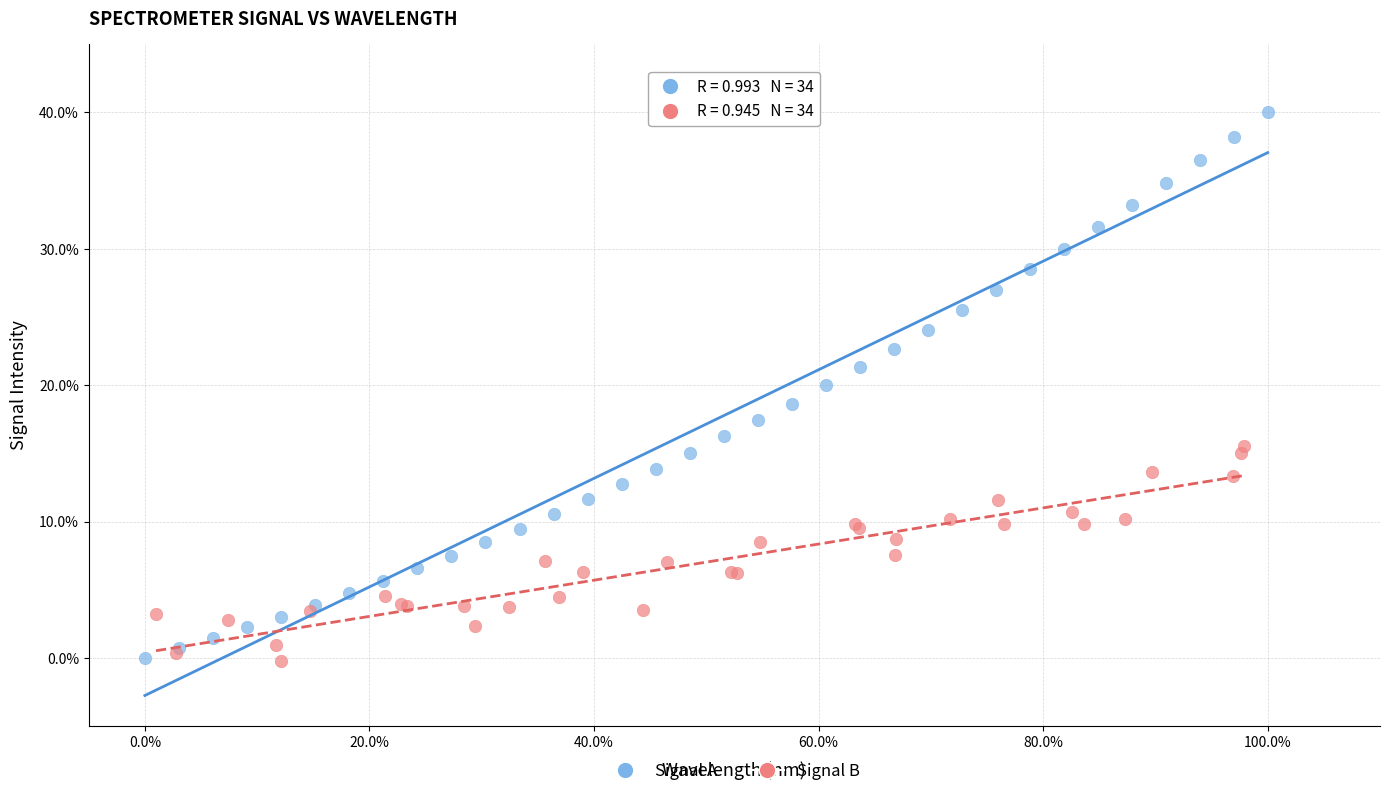

Which series reaches the maximum Y coordinate?

Signal A